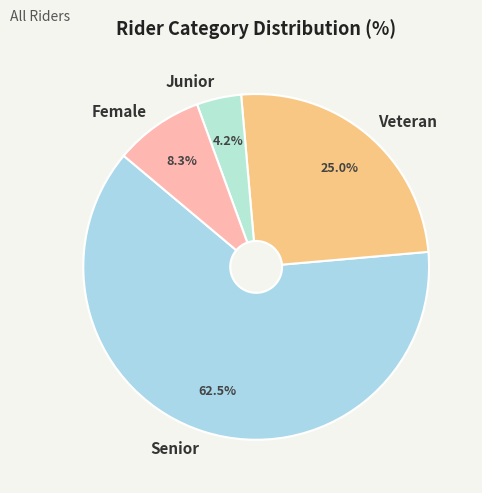

How many slices are in this pie chart?

4